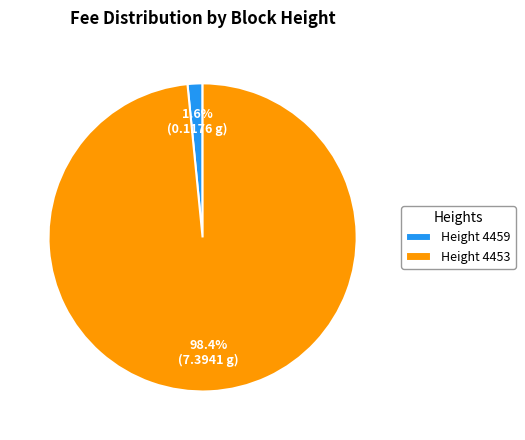

Count the number of slices in the pie.

2